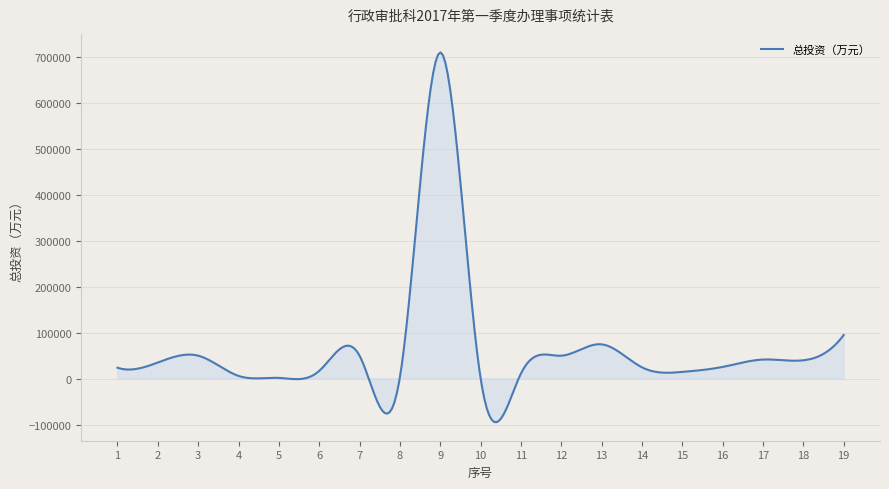

What is the difference between the maximum and minimum values?

804767.1